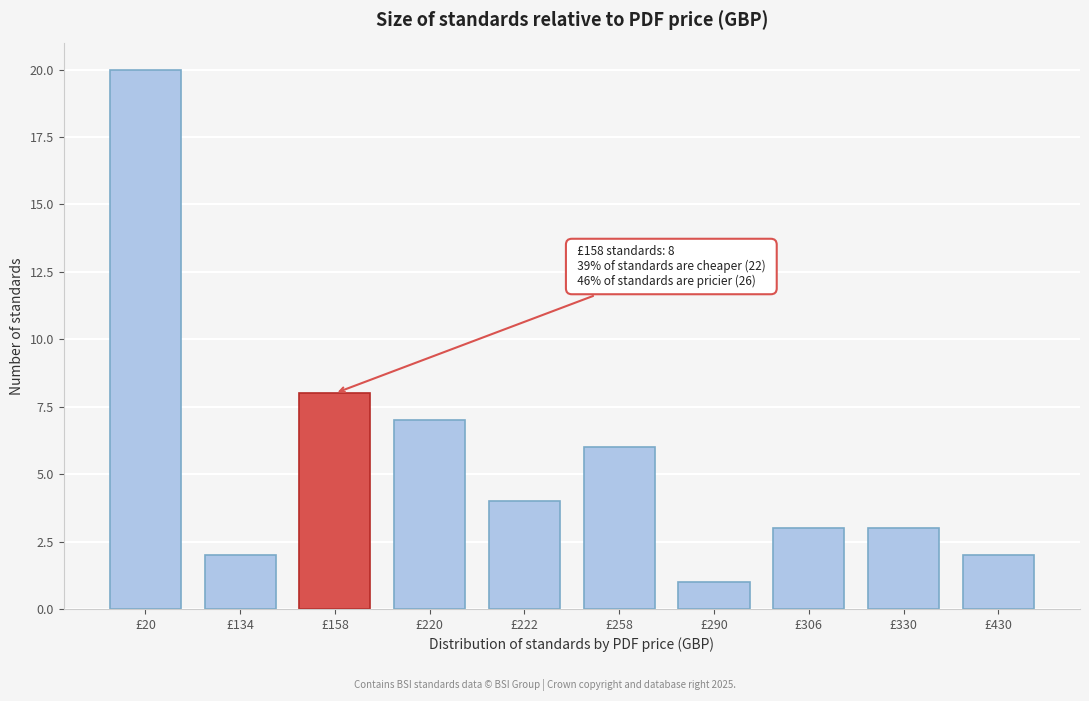

Reading left to right, transcribe all the data shown in this chart.

£20=20	£134=2	£158=8	£220=7	£222=4	£258=6	£290=1	£306=3	£330=3	£430=2